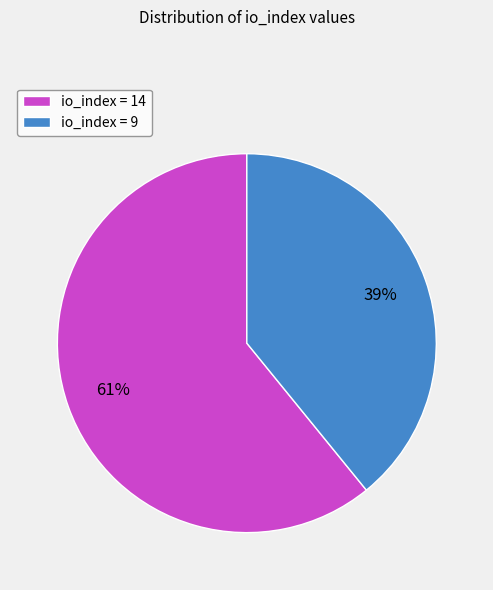

What percentage is the io_index = 9 slice, to the nearest percent?

39%